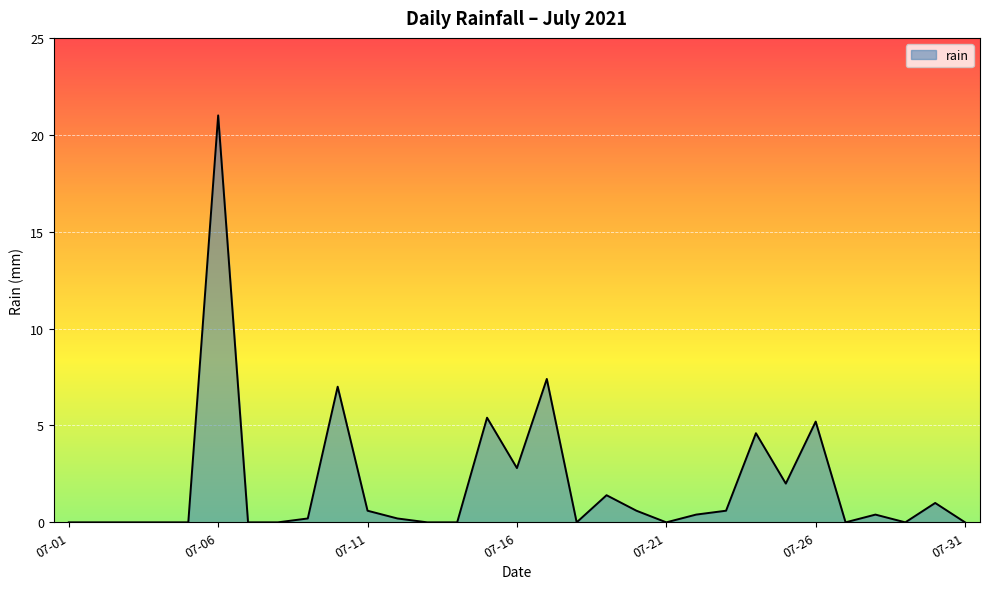

What is the greatest value displayed?

21.0